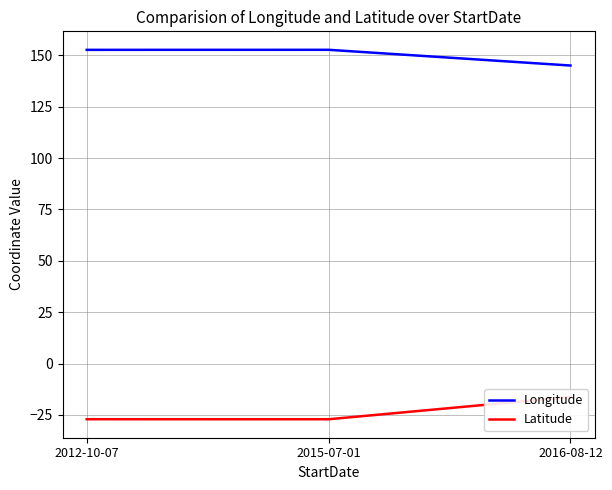

At how many categories does at least one series exceed 116?

3